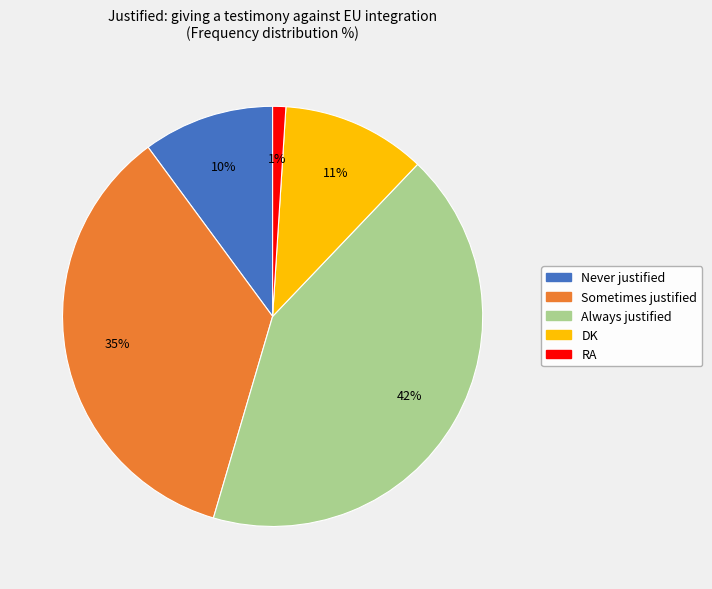

Do DK and Always justified together represent more than half of the pie?

Yes